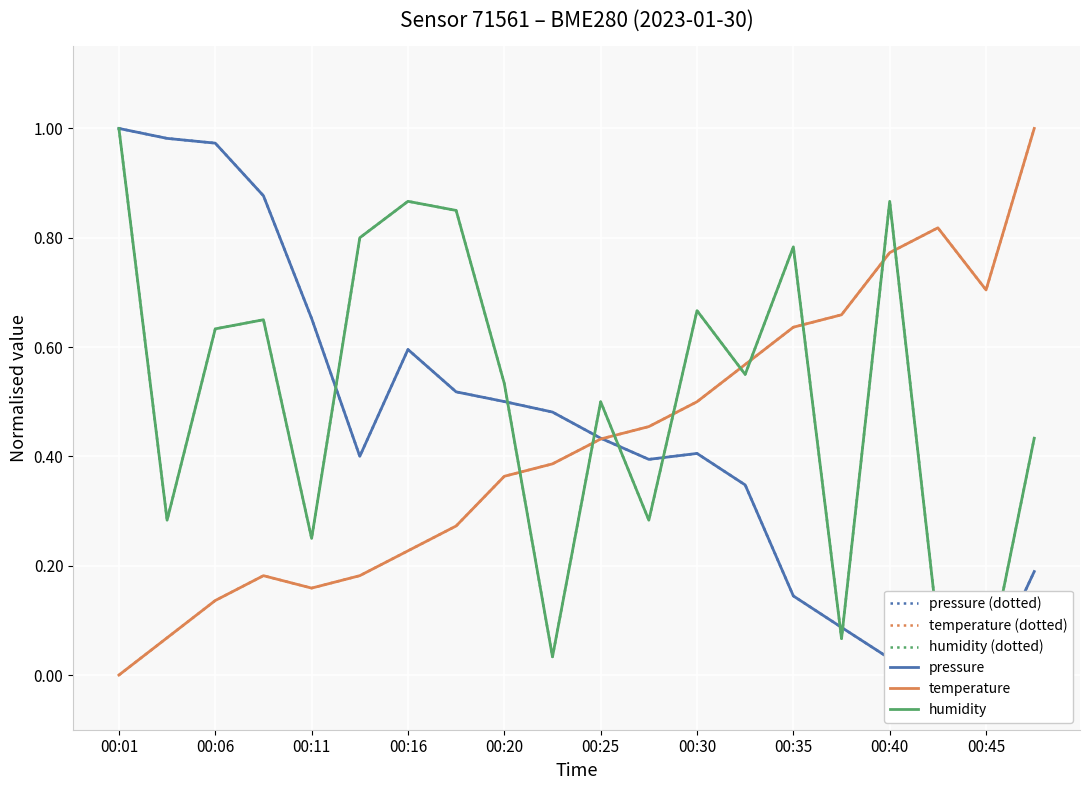

What is the greatest value displayed?

1.0